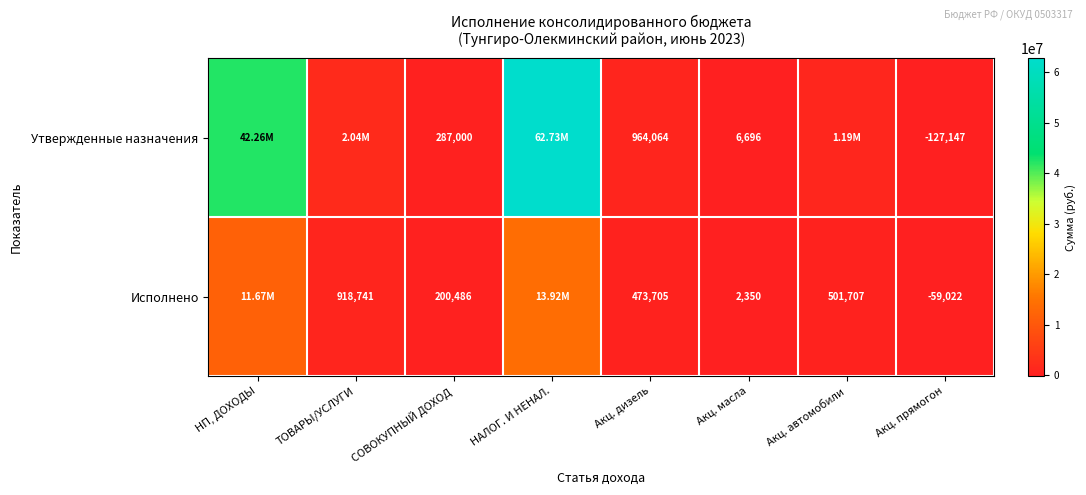

What is the average value of the Исполнено series?

3453730.7